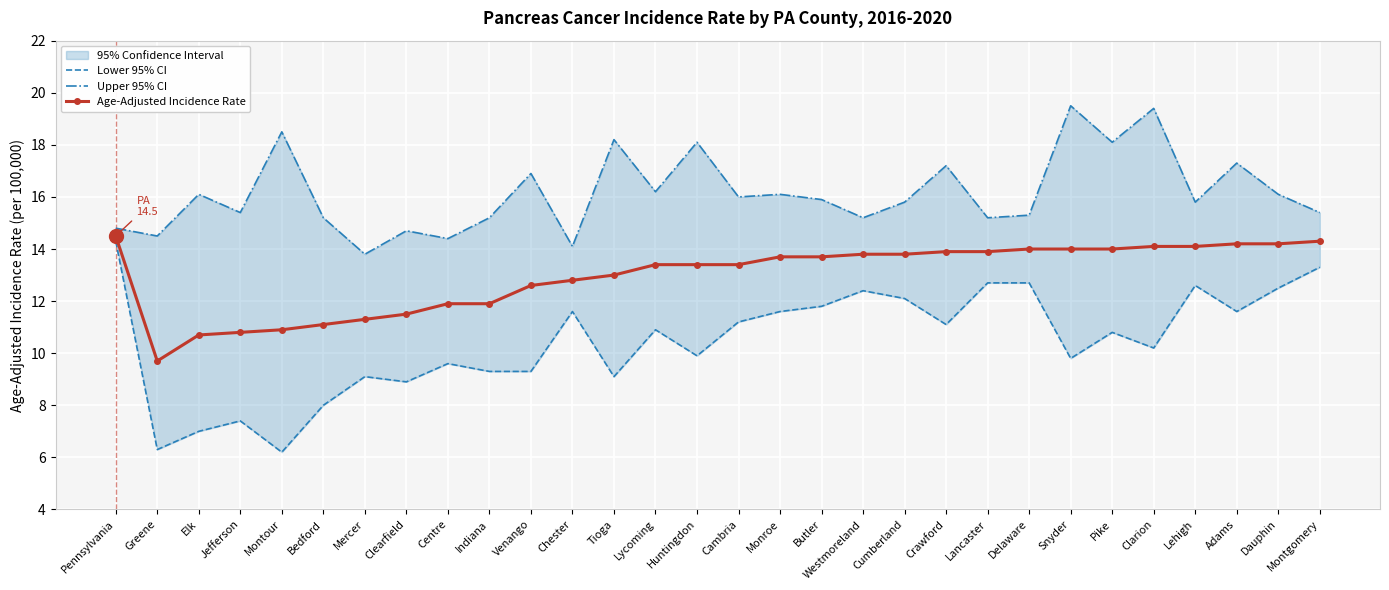

Is it true that Lower 95% CI equals 4.9 at Westmoreland?

False